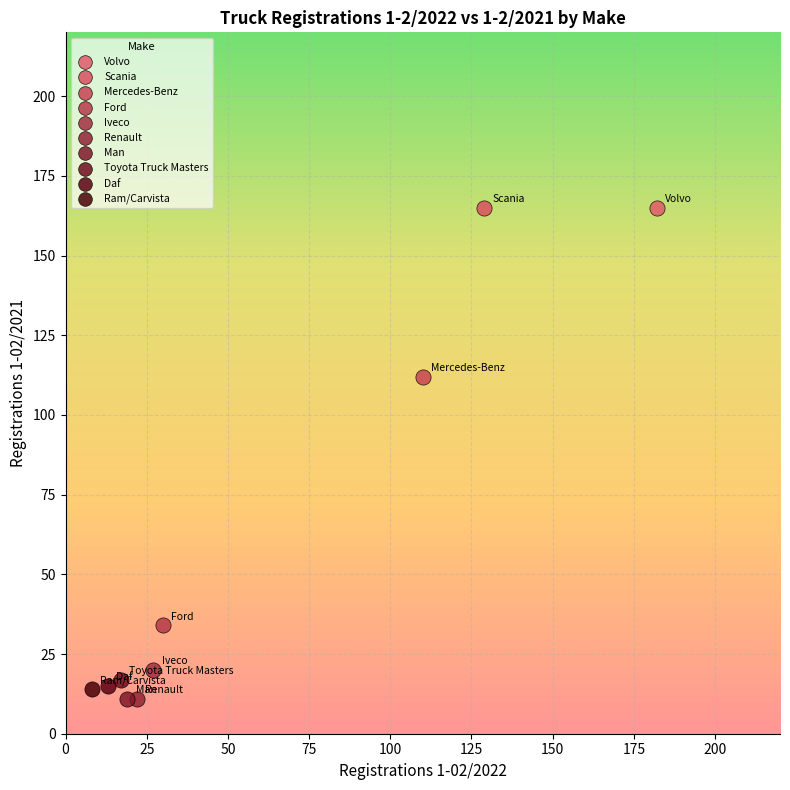

What are all the series names shown in the legend?

Volvo, Scania, Mercedes-Benz, Ford, Iveco, Renault, Man, Toyota Truck Masters, Daf, Ram/Carvista